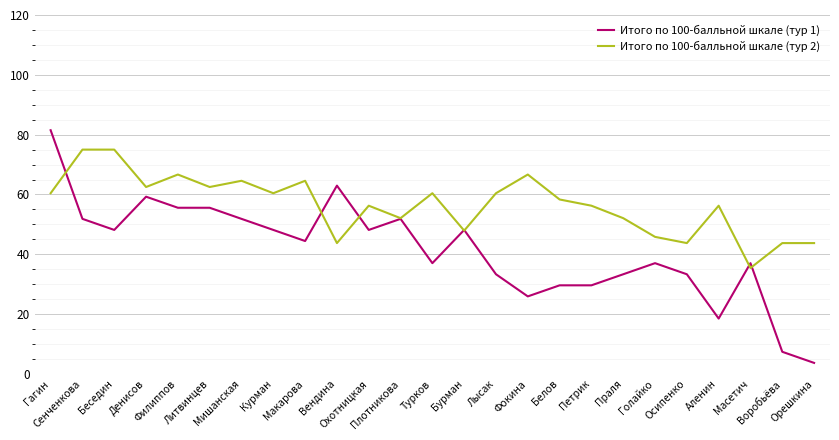

Which series has the largest total across all categories?

Итого по 100-балльной шкале (тур 2)